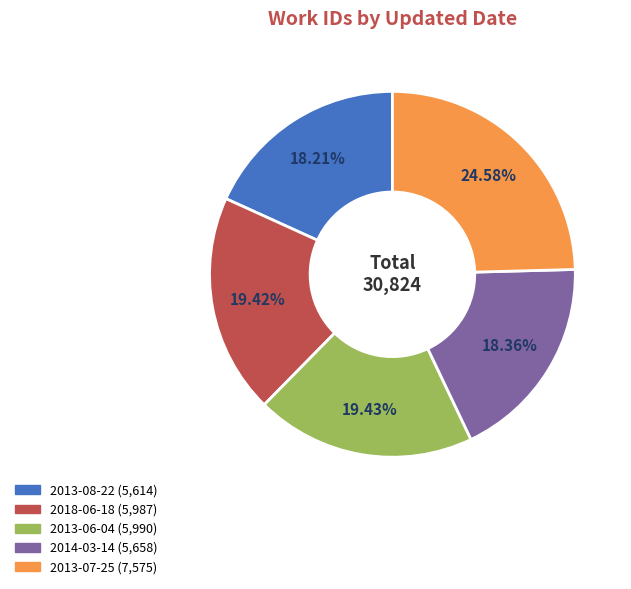

Which category has the biggest portion of the pie?

2013-07-25